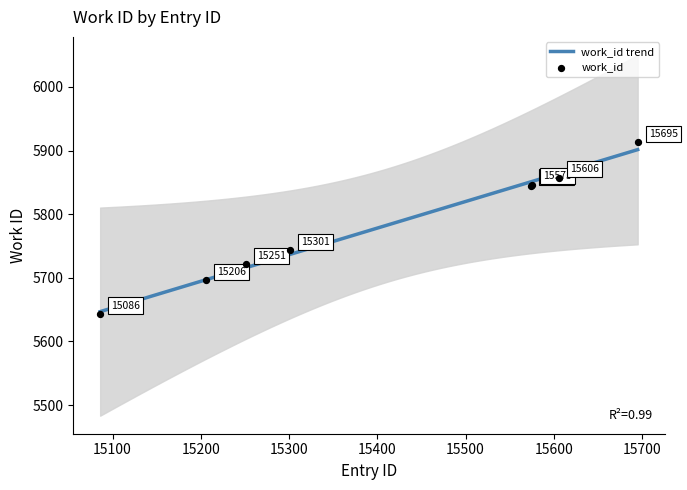

What is the change in value from 15251 to 15301?

+22